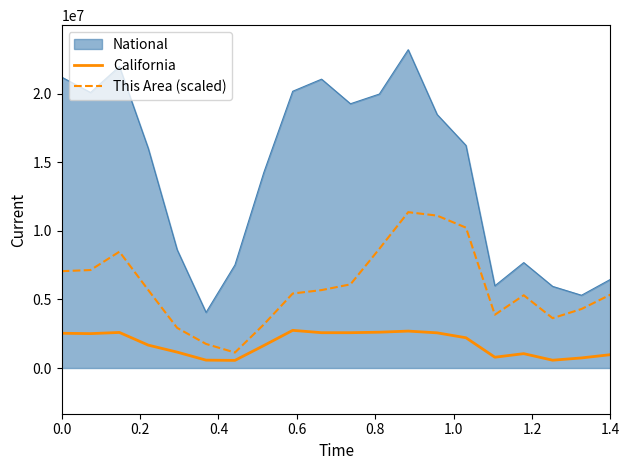

True or false: California and This Area (scaled) cross at least once.

False